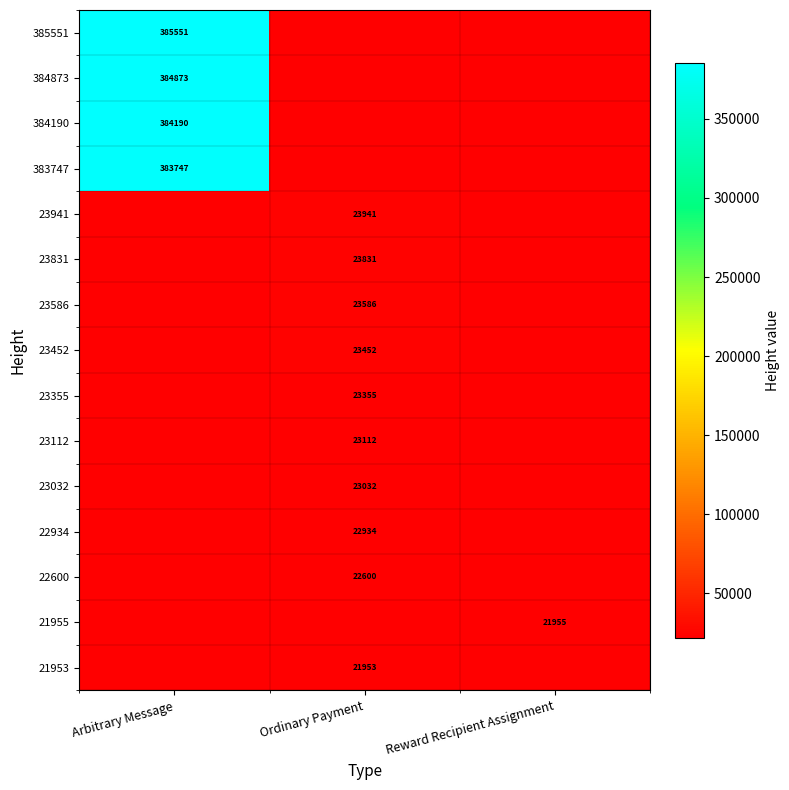

The value of 22600 at Ordinary Payment is 14586. True or false?

False